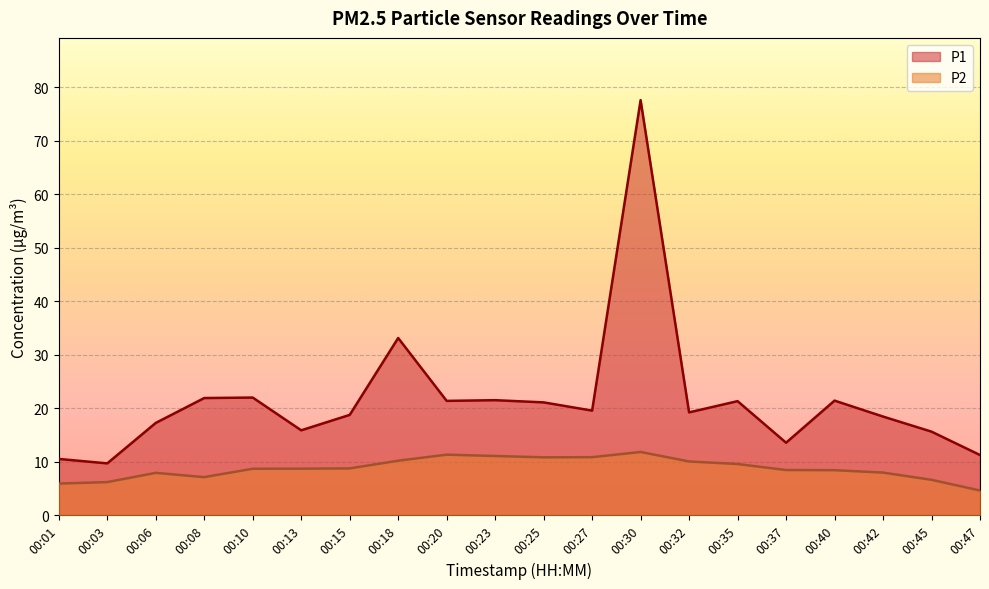

Between 00:20 and 00:45, which series saw the biggest shift?

P1